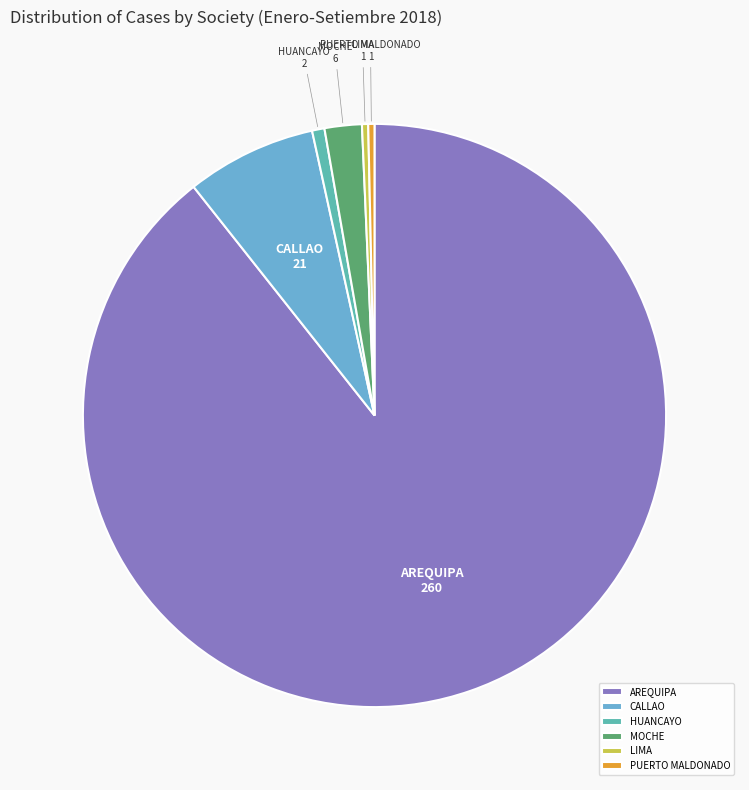

Combined, do LIMA and AREQUIPA account for over 50%?

Yes